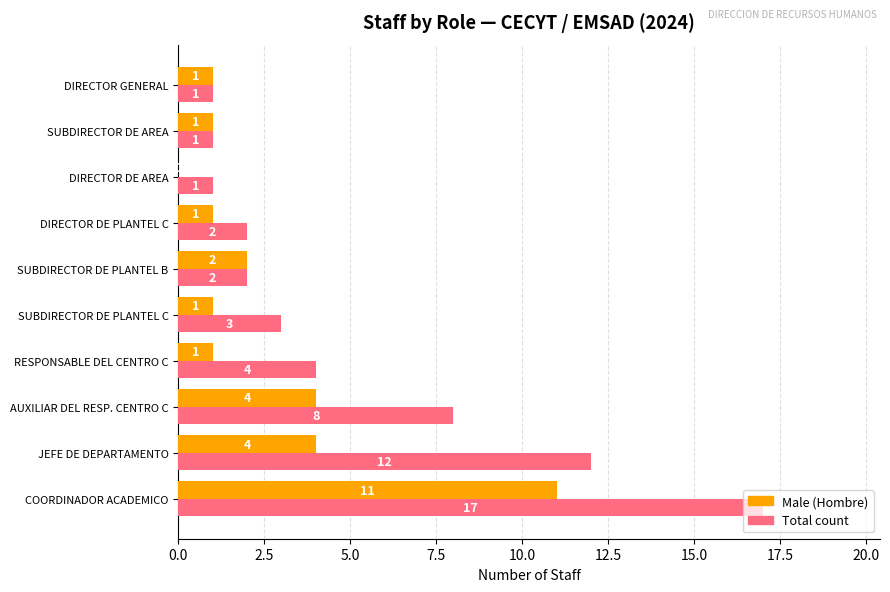

How many categories are shown in the chart?

10